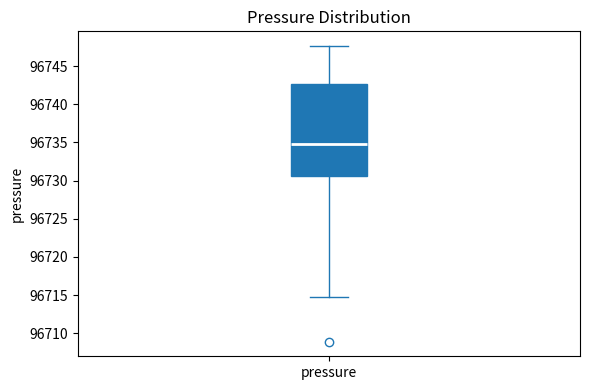

Where is the lower edge of the box for pressure on the y-axis? The values are not printed on the chart, so give them approximately, as read against the axis.

96730.5